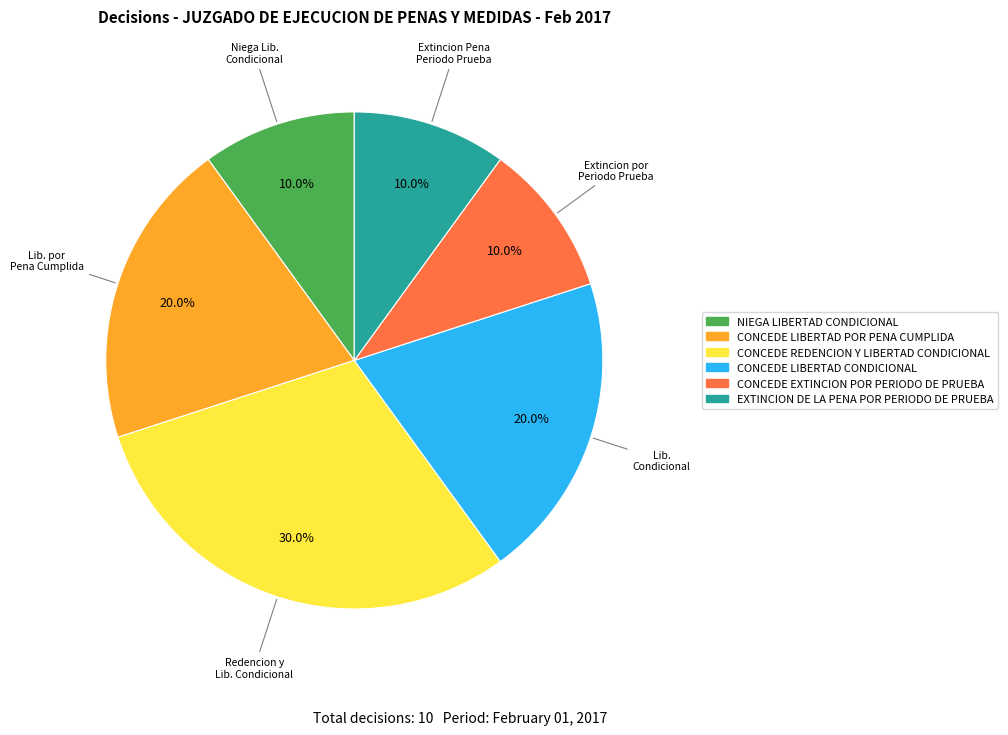

To the nearest percent, what is the difference between the CONCEDE LIBERTAD CONDICIONAL and NIEGA LIBERTAD CONDICIONAL slice percentages?

10%